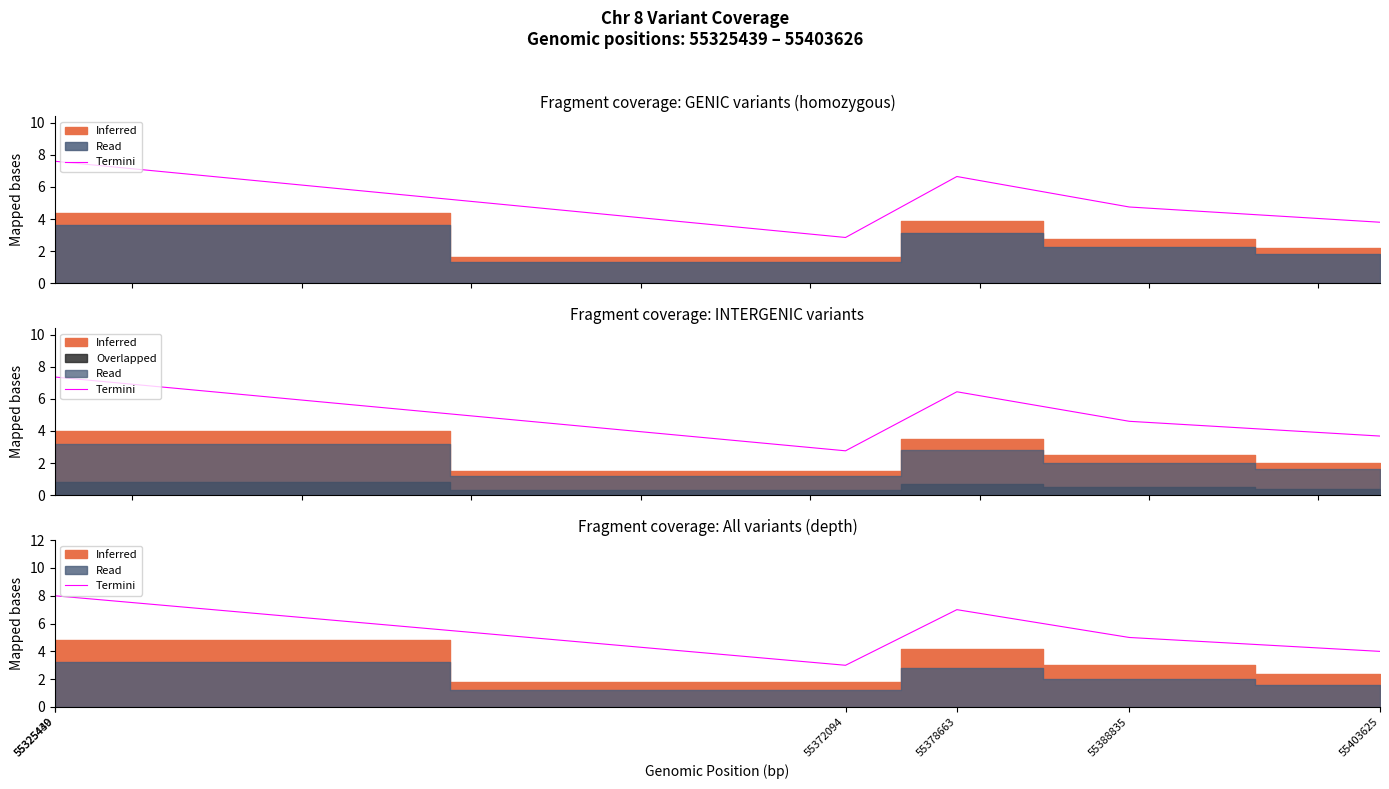

At which category does the chart reach its peak across all series?

55325439